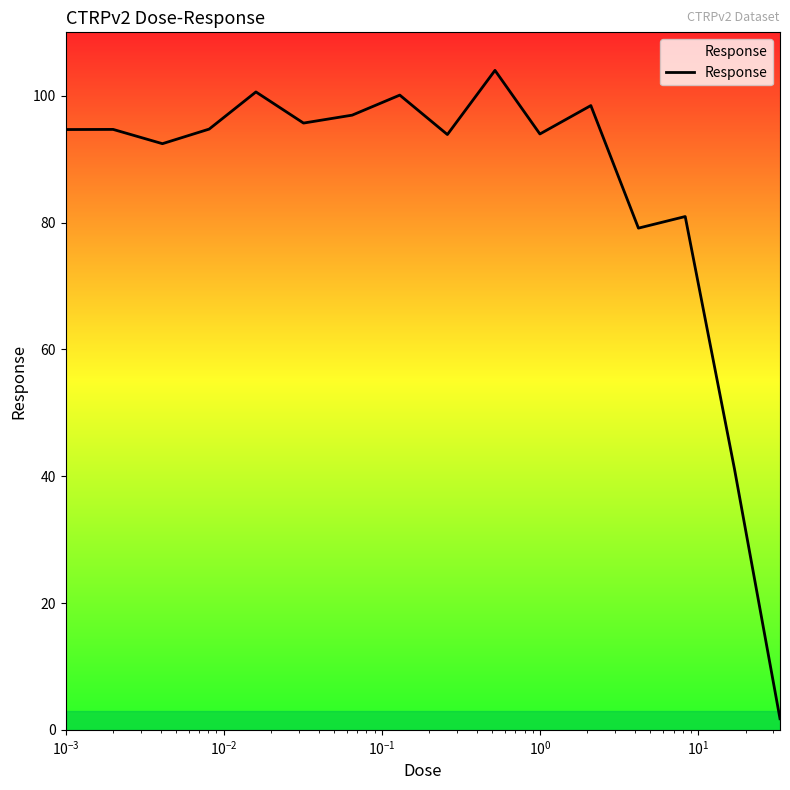

What is the minimum value shown in the chart?

1.8